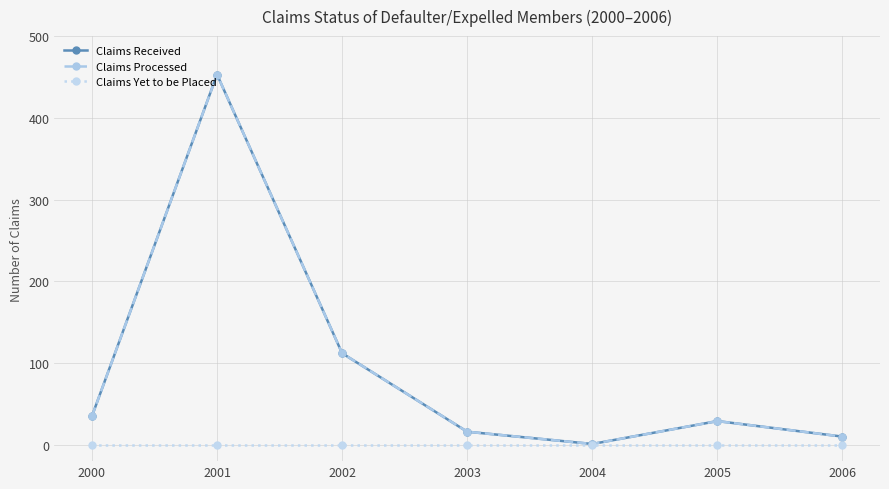

Is this an area chart (filled region under the line)?

No